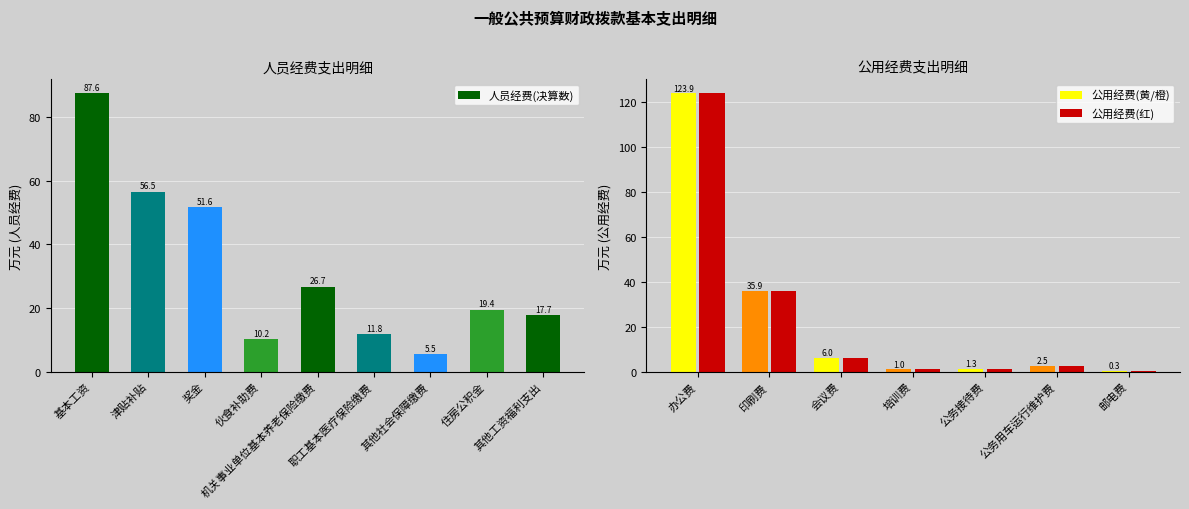

At which category does the chart reach its peak across all series?

基本工资